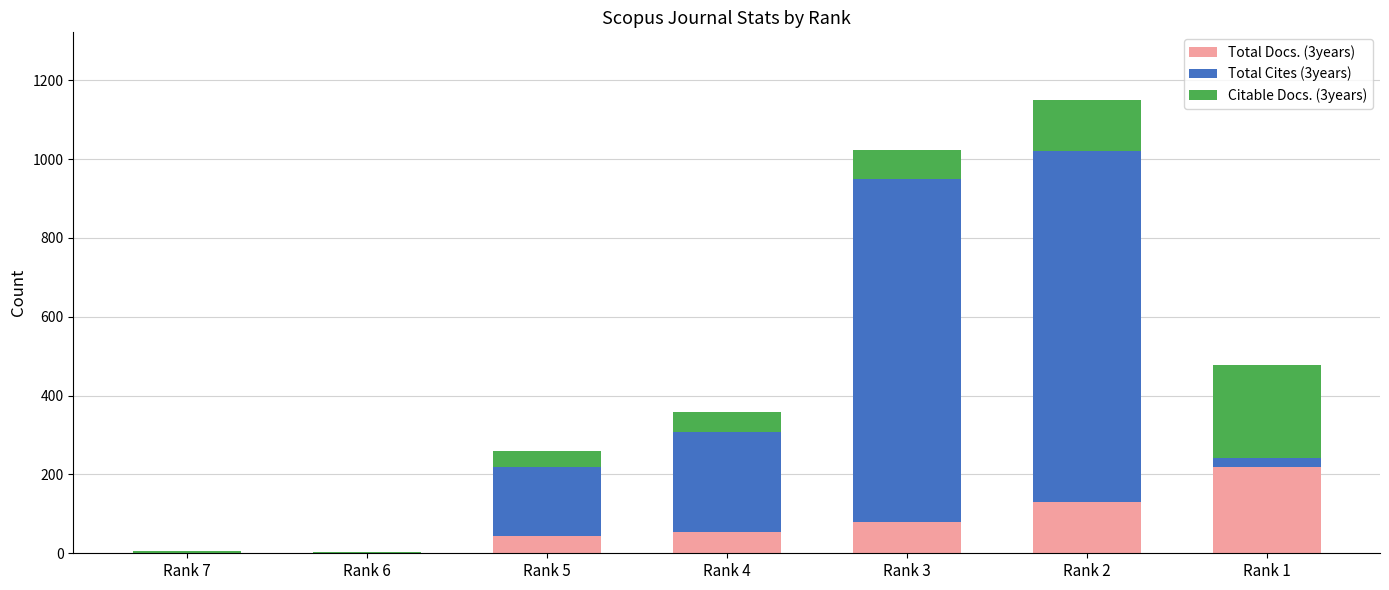

Which category has the highest value in the Total Docs. (3years) series?

Rank 1